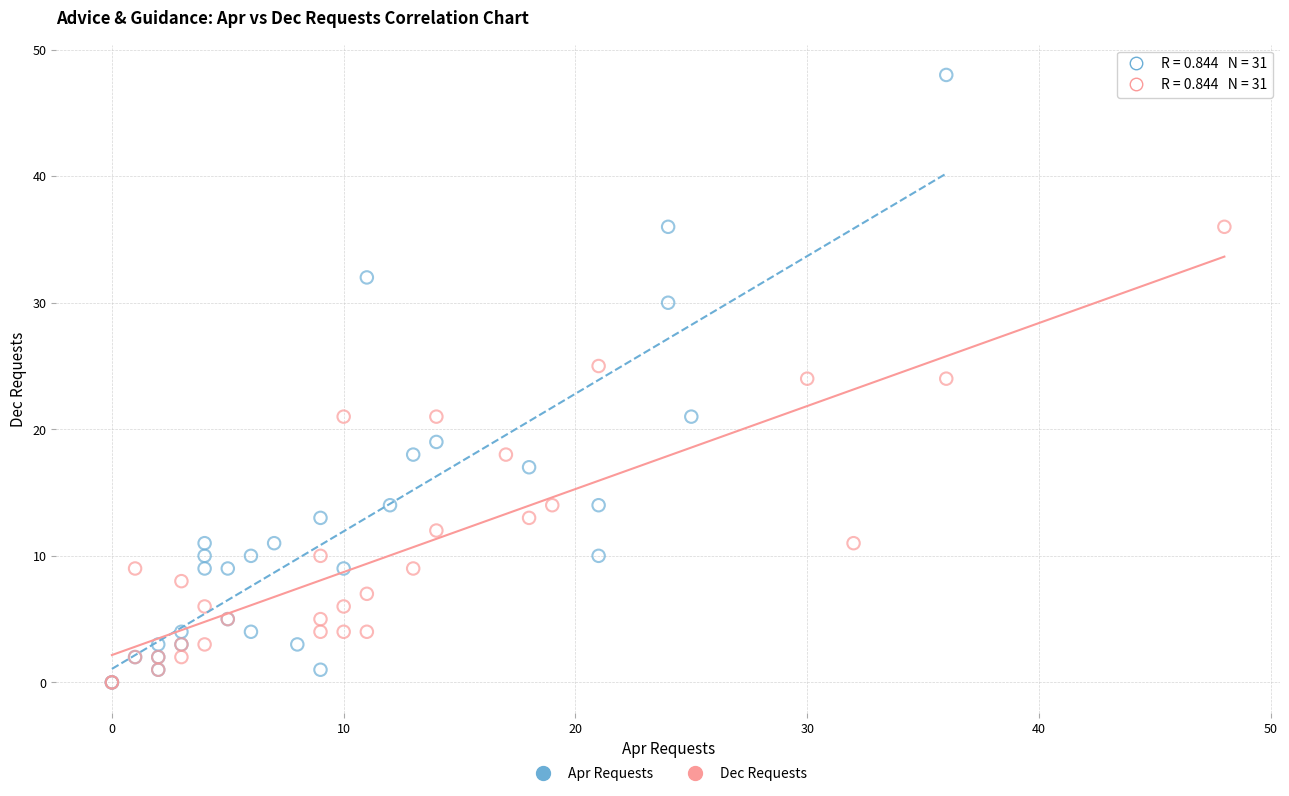

Which series contains the highest Y value?

Apr Requests